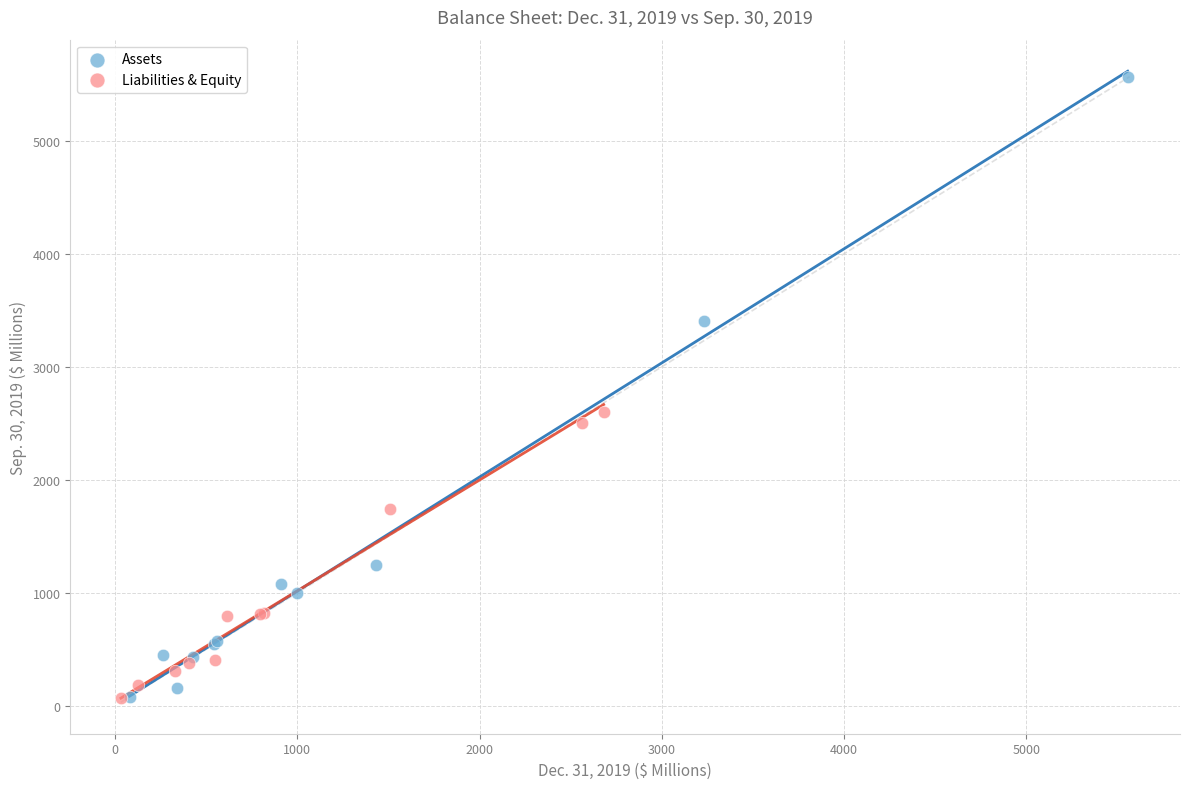

Which series contains the highest Y value?

Assets